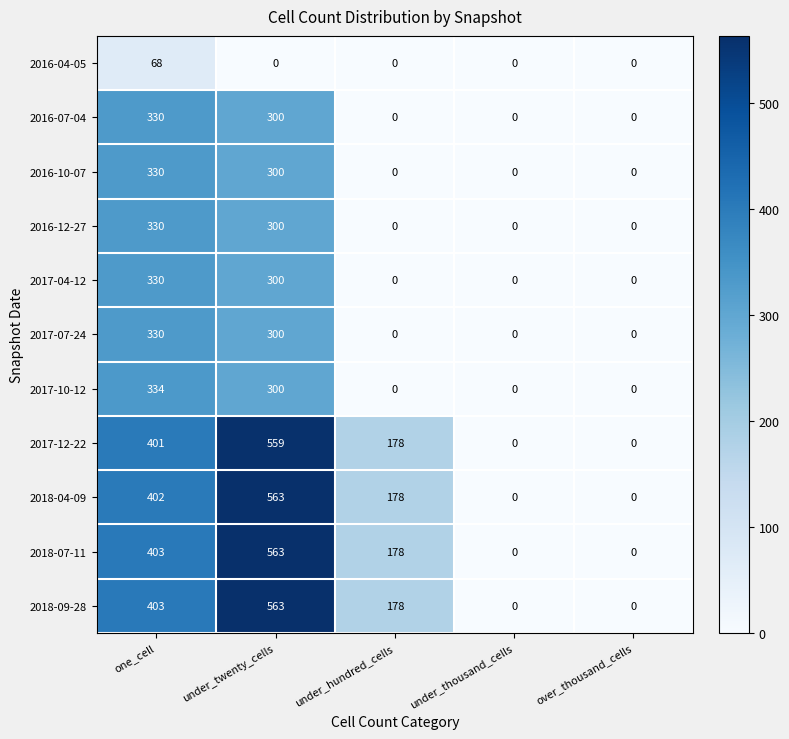

What is the difference between the second highest and minimum values in the 2016-10-07 series?

300